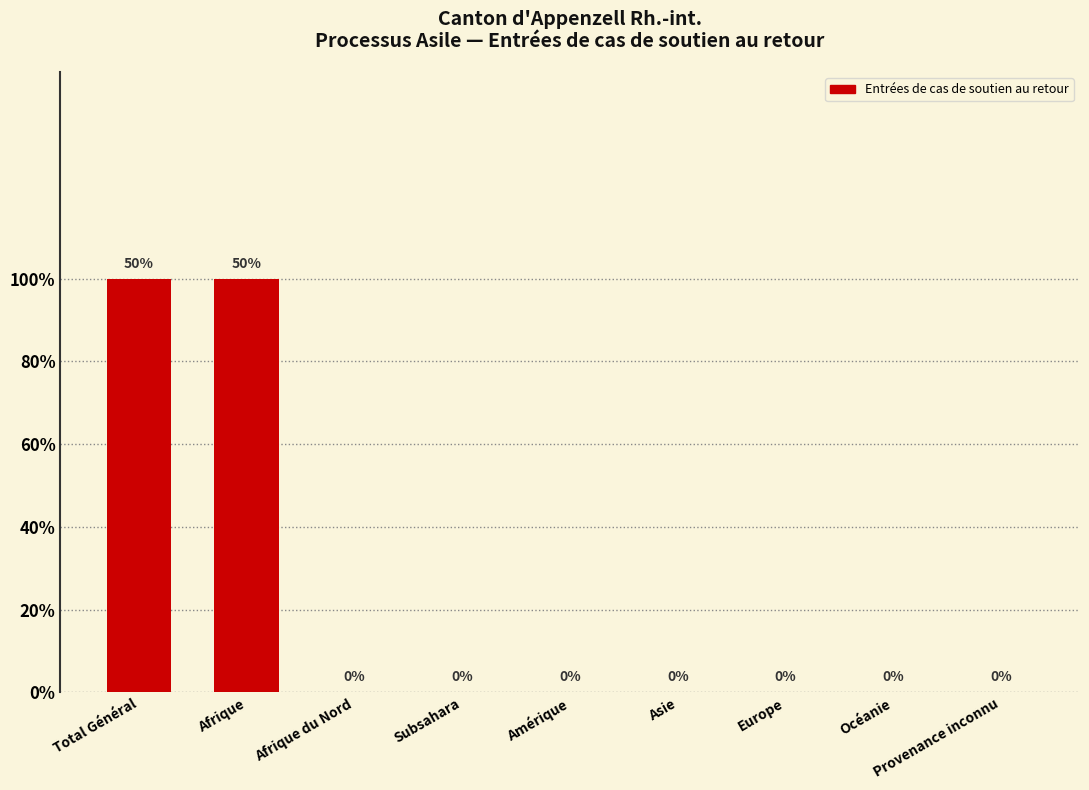

Which category has the highest value across all series?

Total Général